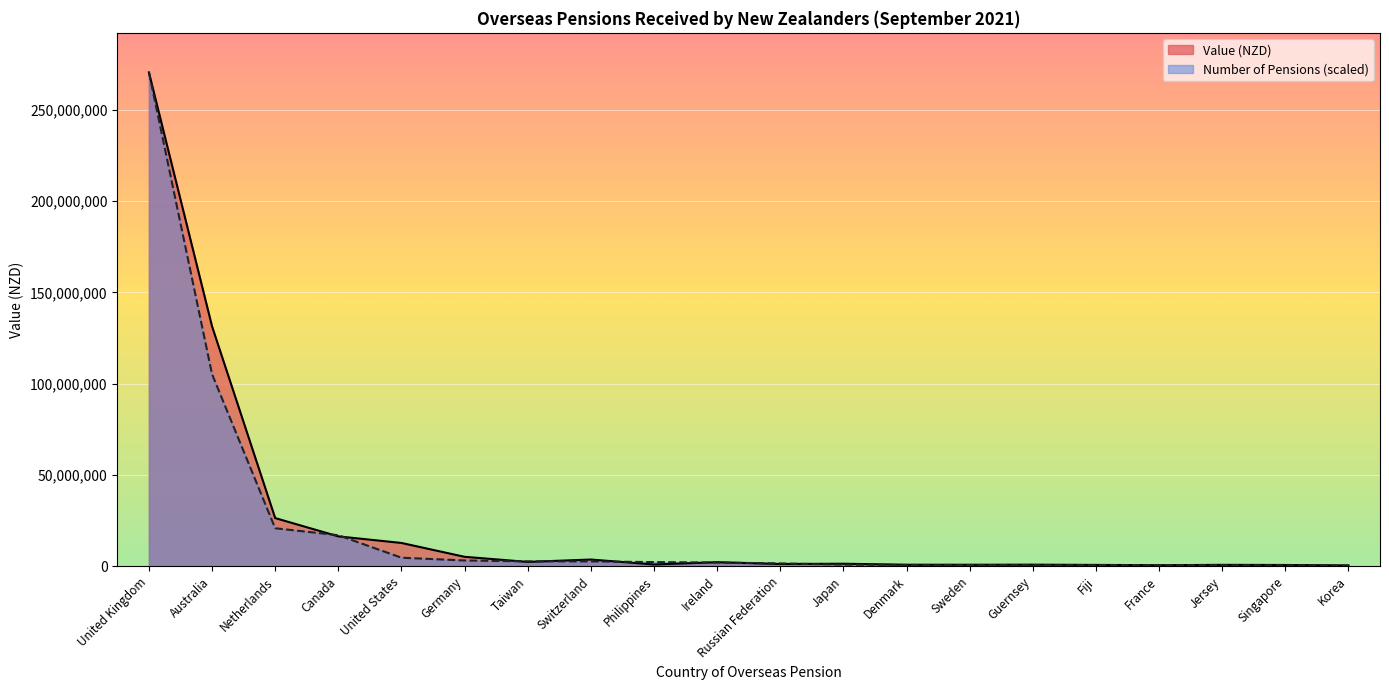

Reading left to right, list all the values displayed in this chart.

Number: 270546252.0	105191689.6	20800993.3	16974143.9	4666889.5	3146816.9	2666794.0	2640126.1	2253440.9	2013429.5	1533406.6	866708.1	720034.4	680032.5	613362.6	600028.7	600028.7	586694.7	480022.9	346683.2
Value: 270546252.0	131413093.0	26377948.0	16349541.0	12746473.0	5157791.0	2359390.0	3663866.0	947092.0	2202500.0	1223700.0	1372190.0	798804.0	798566.0	851628.0	722646.0	553345.0	755862.0	675539.0	443879.0